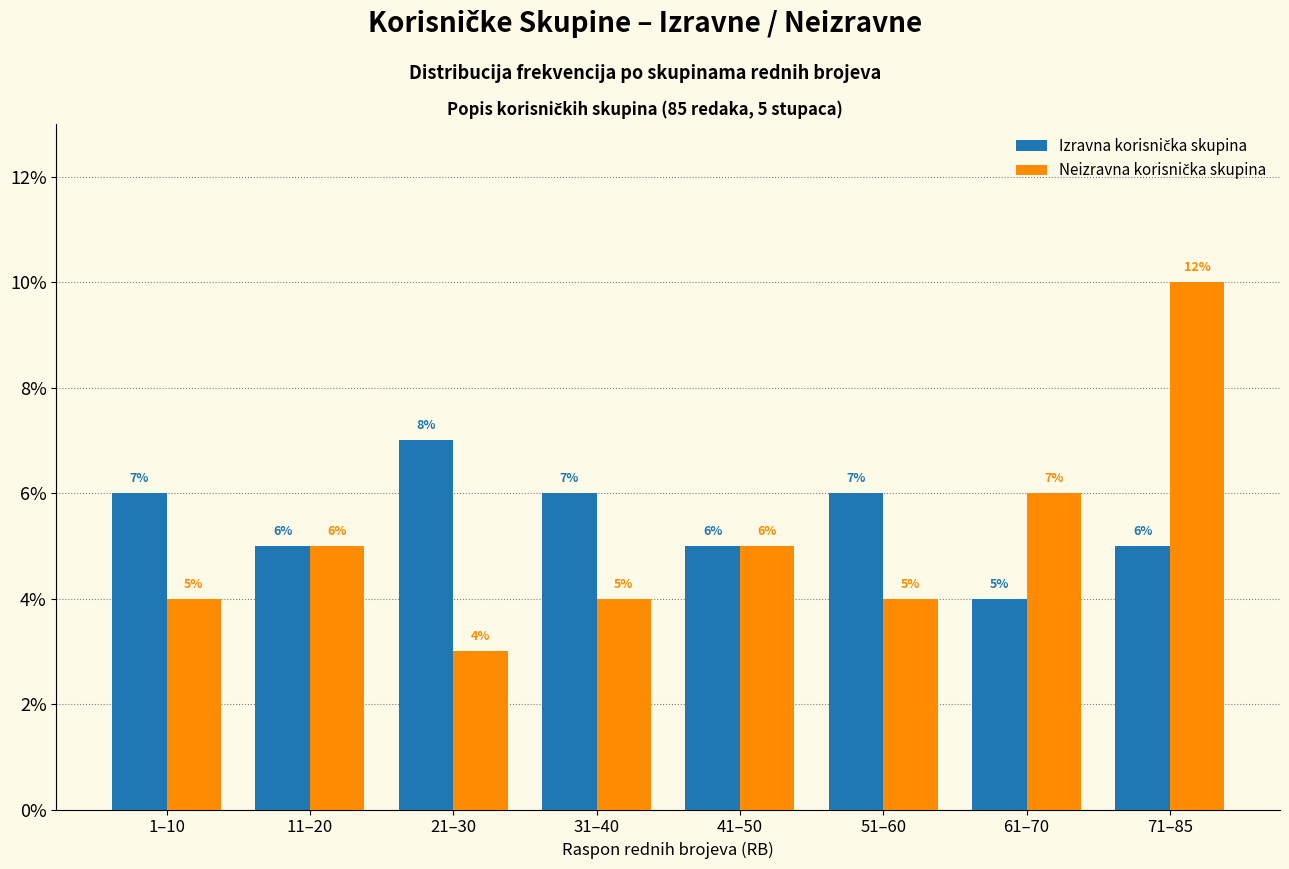

What is the total value across all series at 1–10?

10